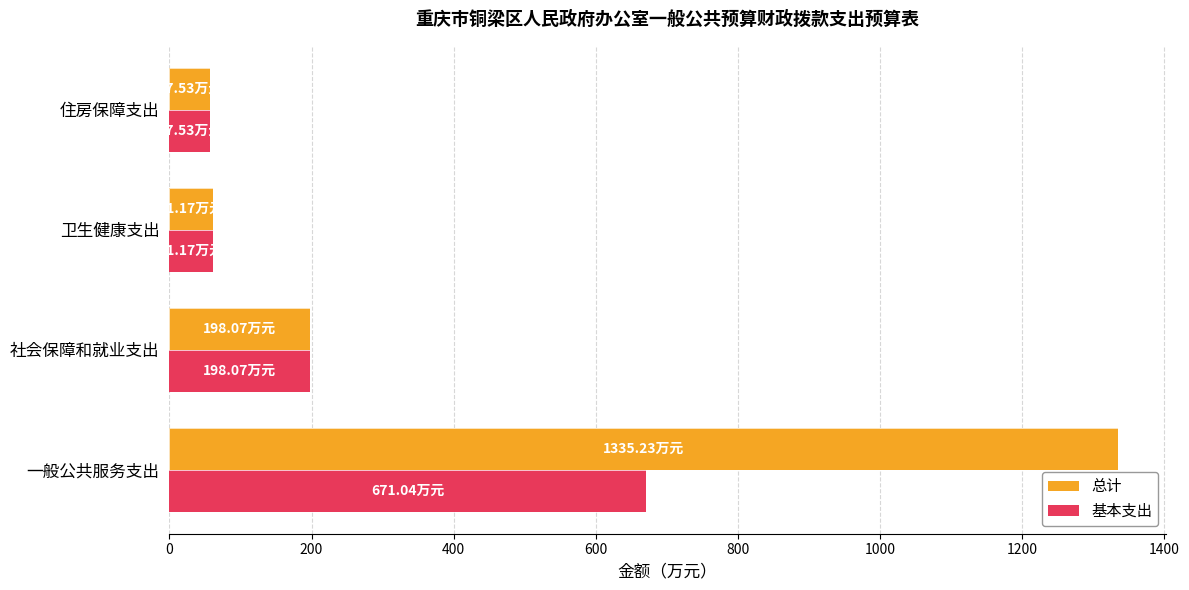

Rank the series by their average value, from lowest to highest.

基本支出, 总计